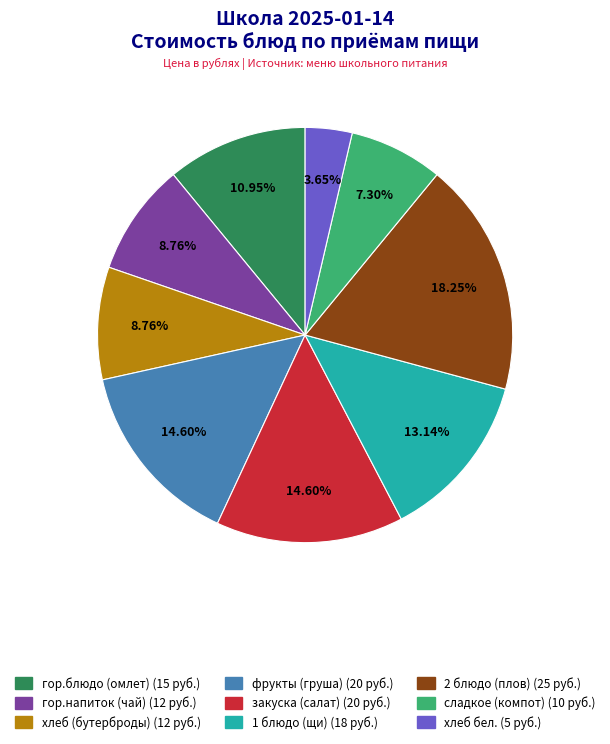

Combined, do хлеб (бутерброды) and закуска (салат) account for over 50%?

No